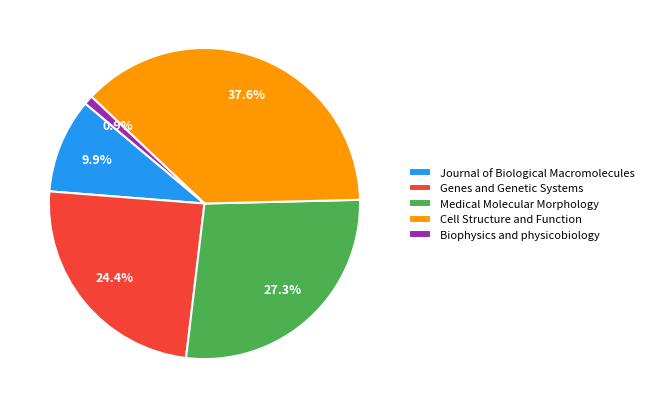

Does any single category account for the majority?

No